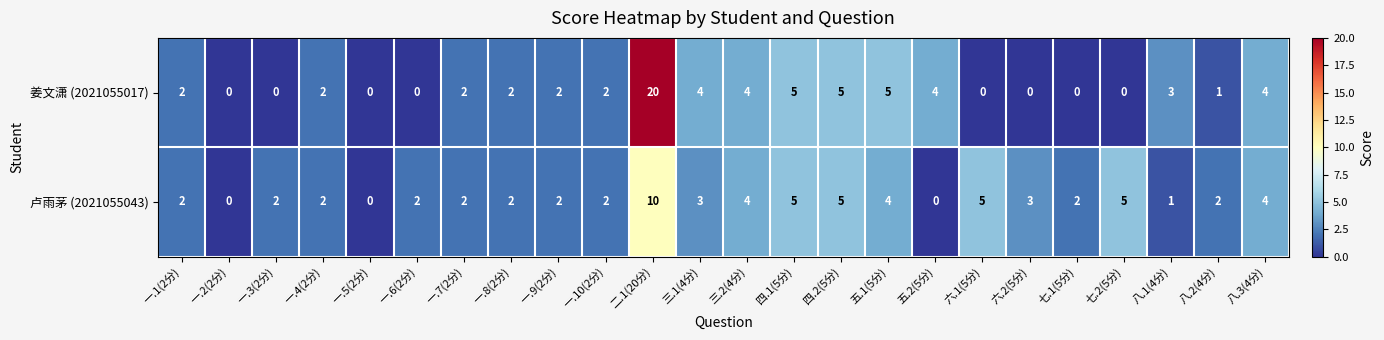

What is the sum of all 卢雨茅 (2021055043) values?

69